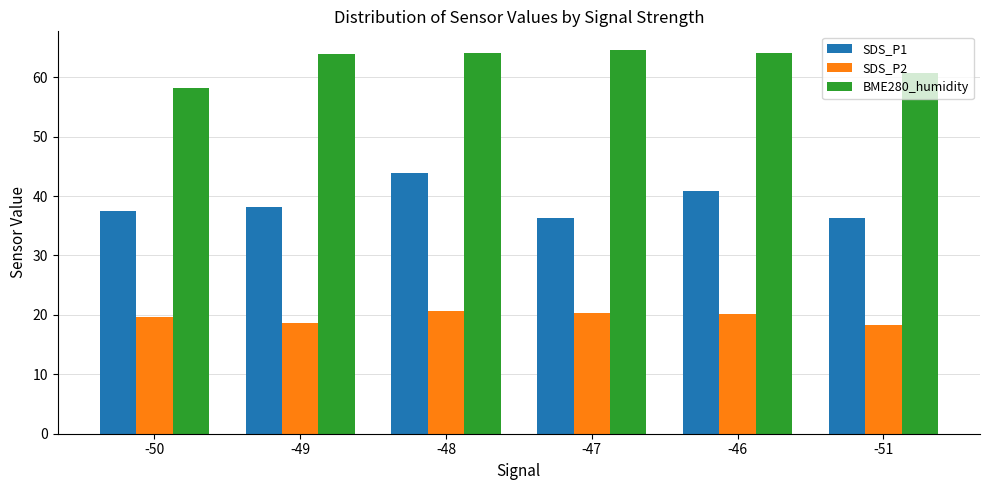

Is it true that SDS_P2 equals 19.7 at -50?

True